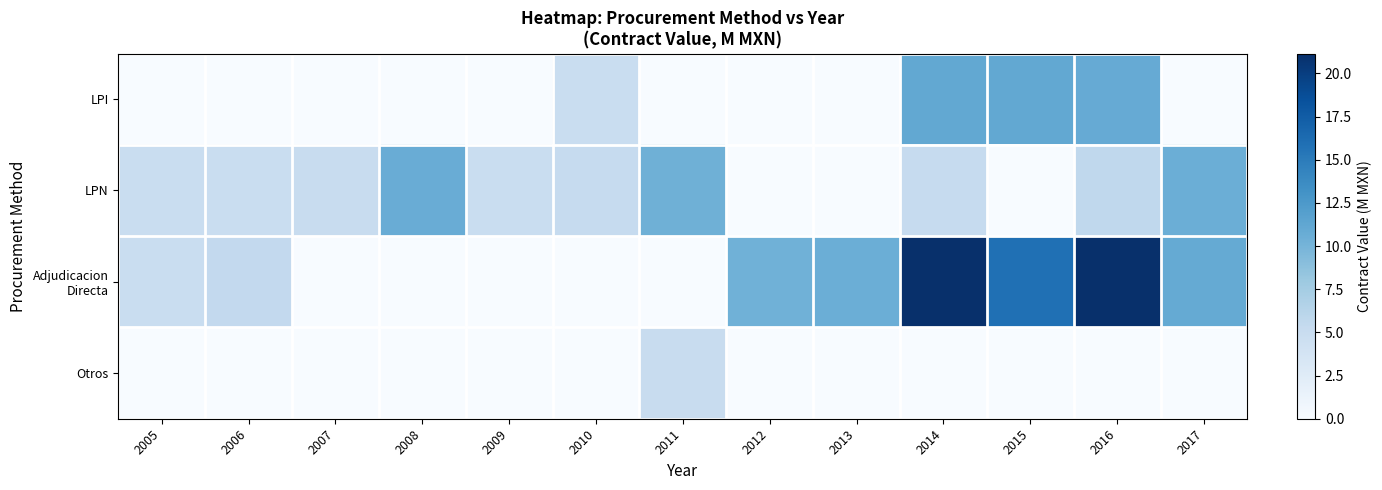

List the series in order of their overall mean, lowest first.

Otros, LPI, LPN, Adjudicacion Directa